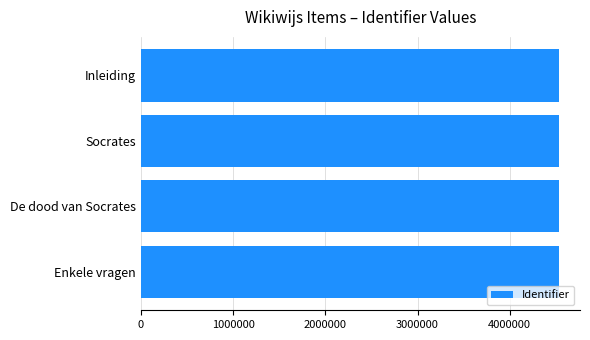

Read the value at Enkele vragen.

4535292